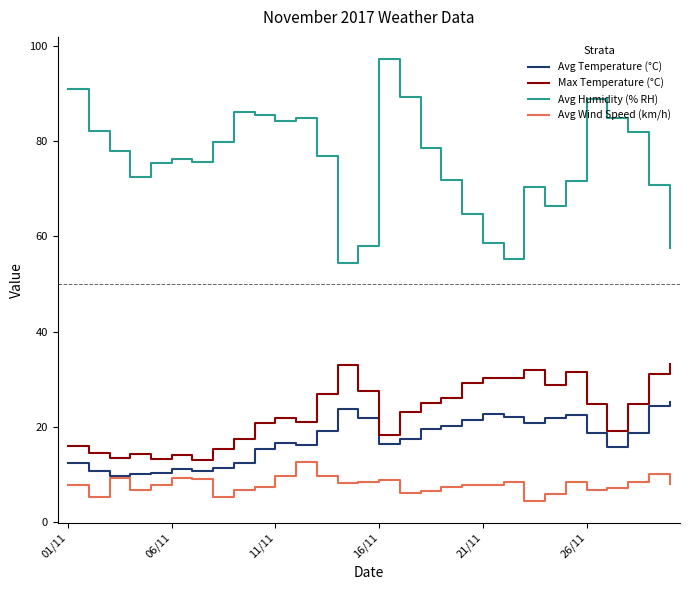

Which series has the largest range (max minus min)?

Avg Humidity (% RH)